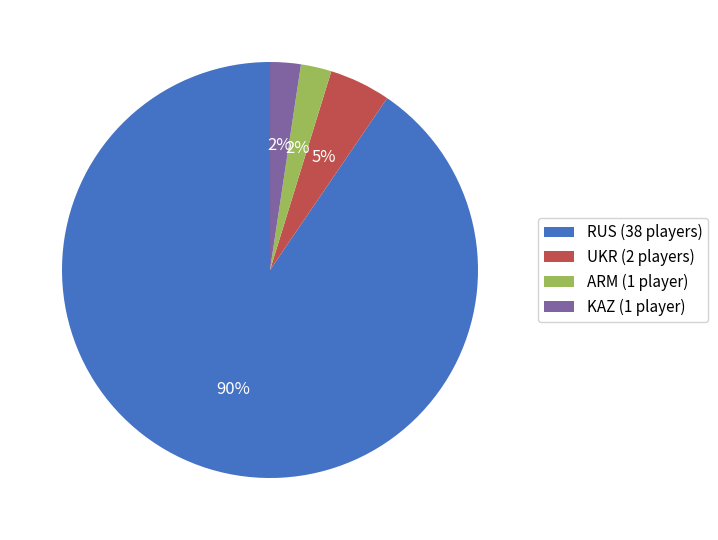

Is there a majority slice in this chart?

Yes